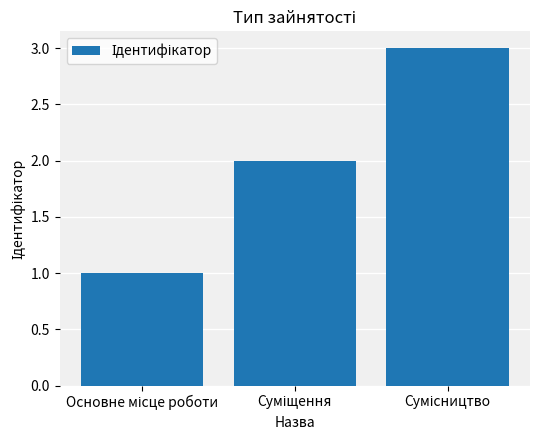

What is the maximum value shown in the chart?

3